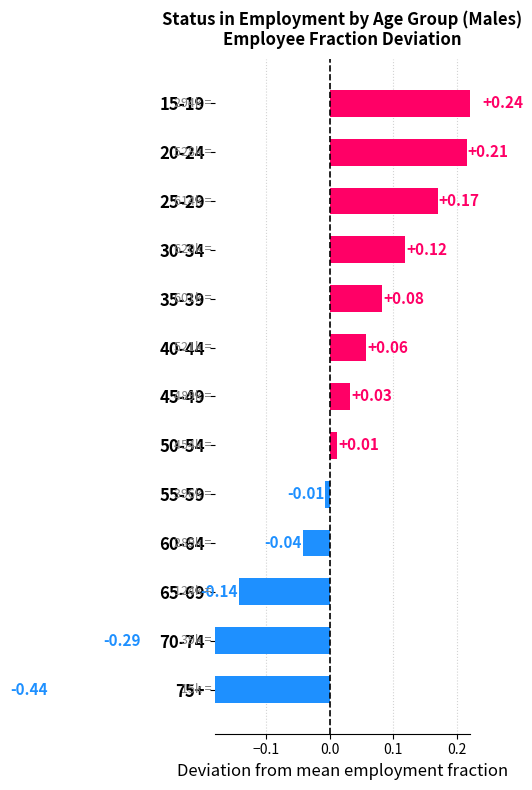

True or false: the data shows -0.3 at 70-74.

True